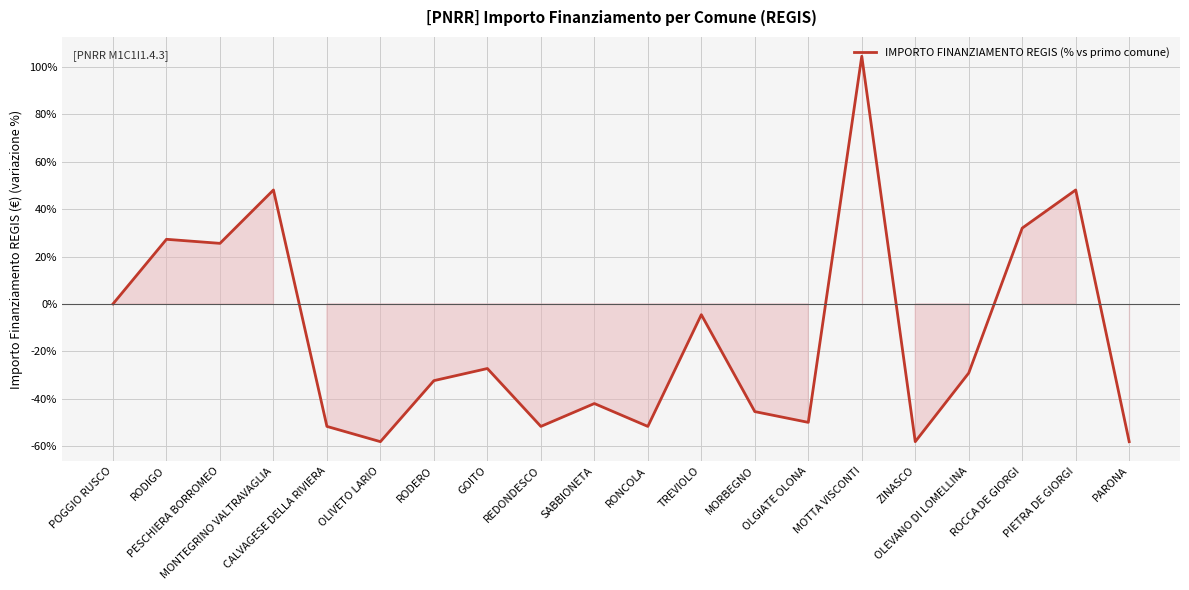

Where does the data first go above -29?

POGGIO RUSCO